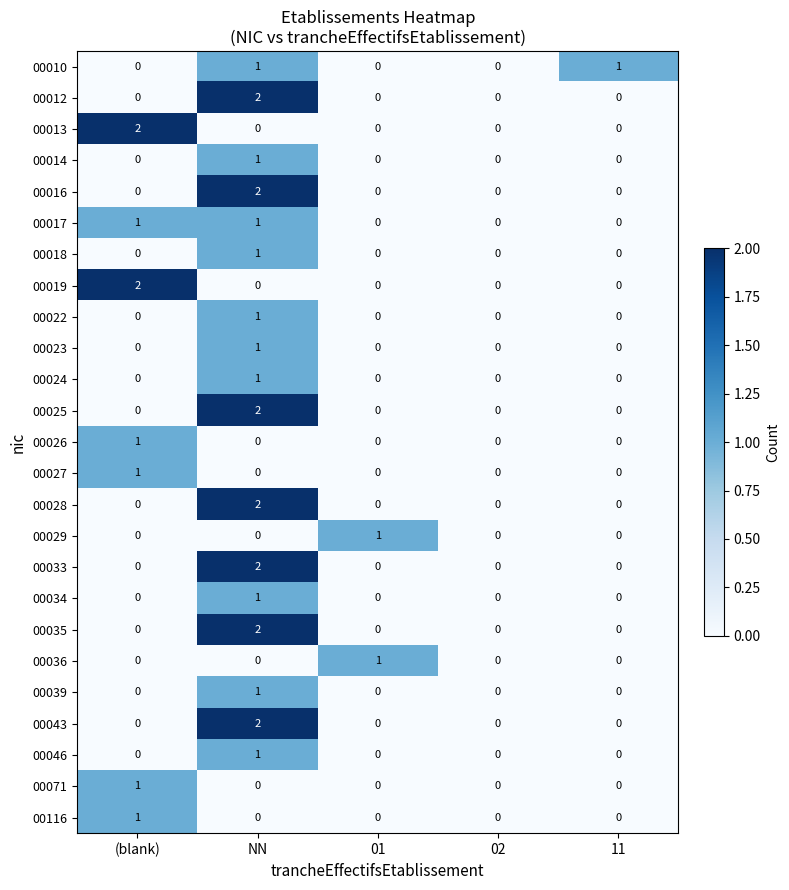

At which category is the sum across all series the highest?

NN